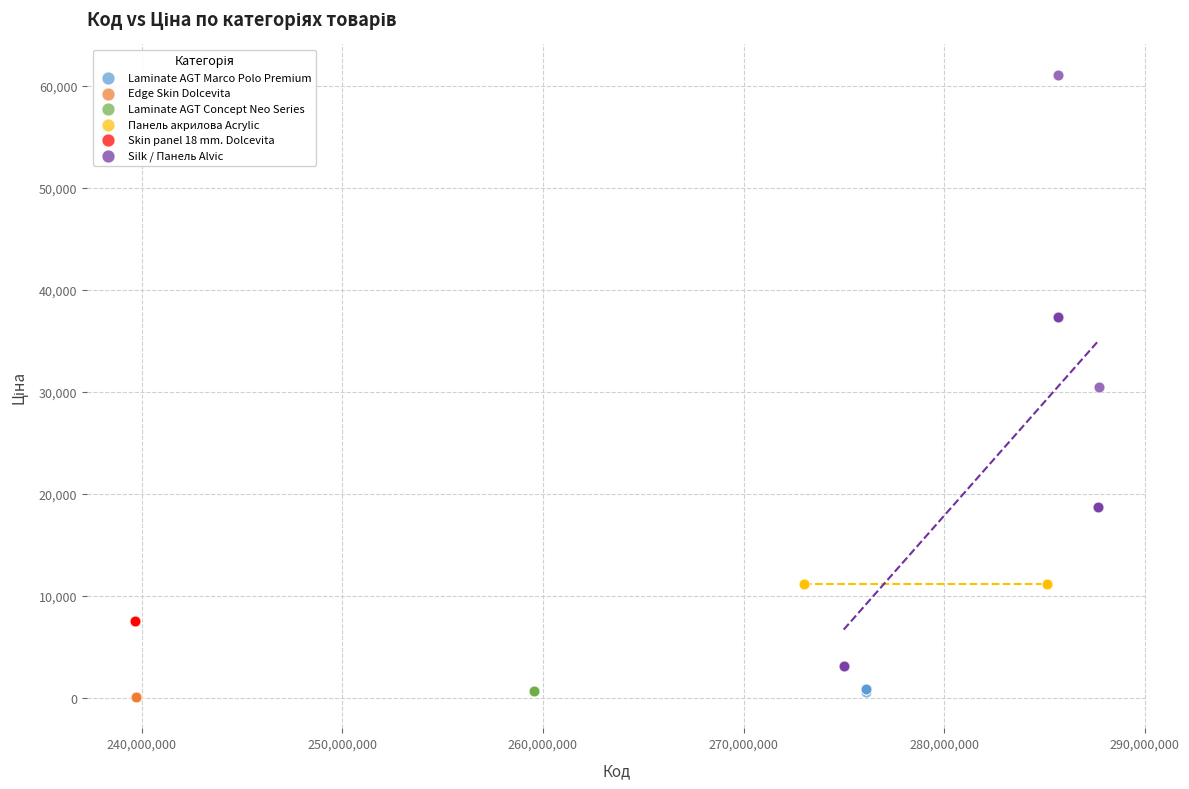

Which series reaches the maximum Y coordinate?

Silk / Панель Alvic